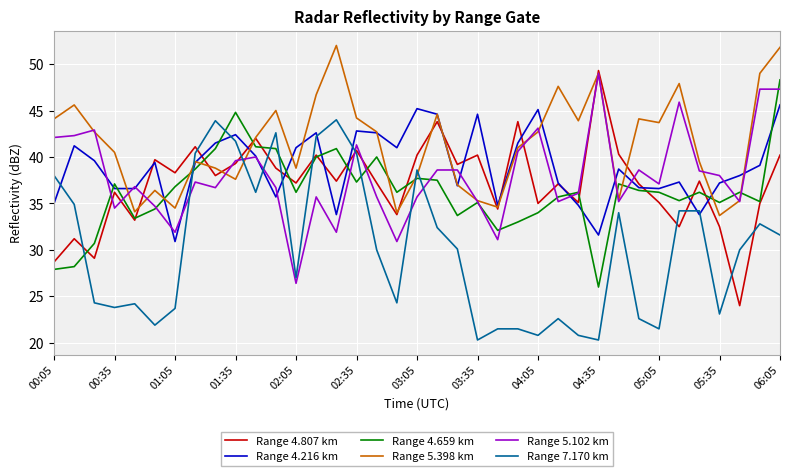

What is the highest value of the Range 5.398 km series?

52.0